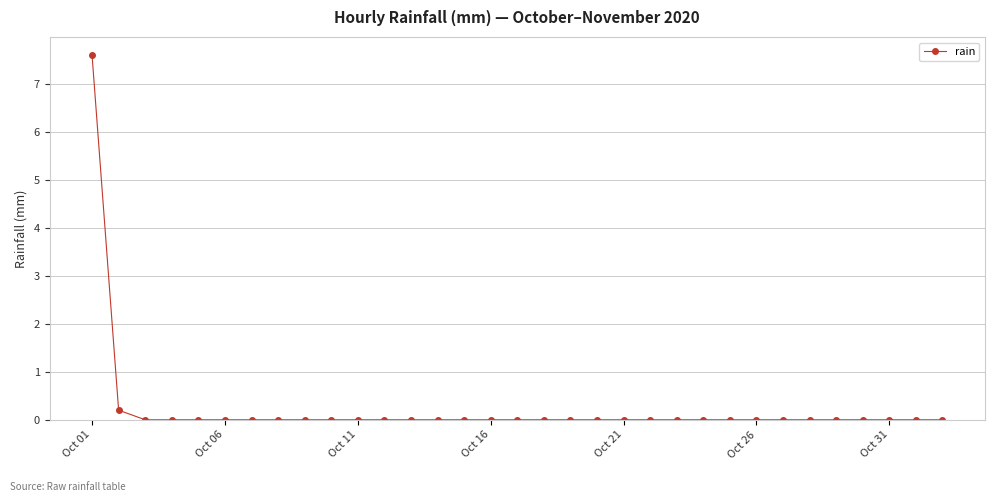

What is the difference between the maximum and minimum values?

7.6